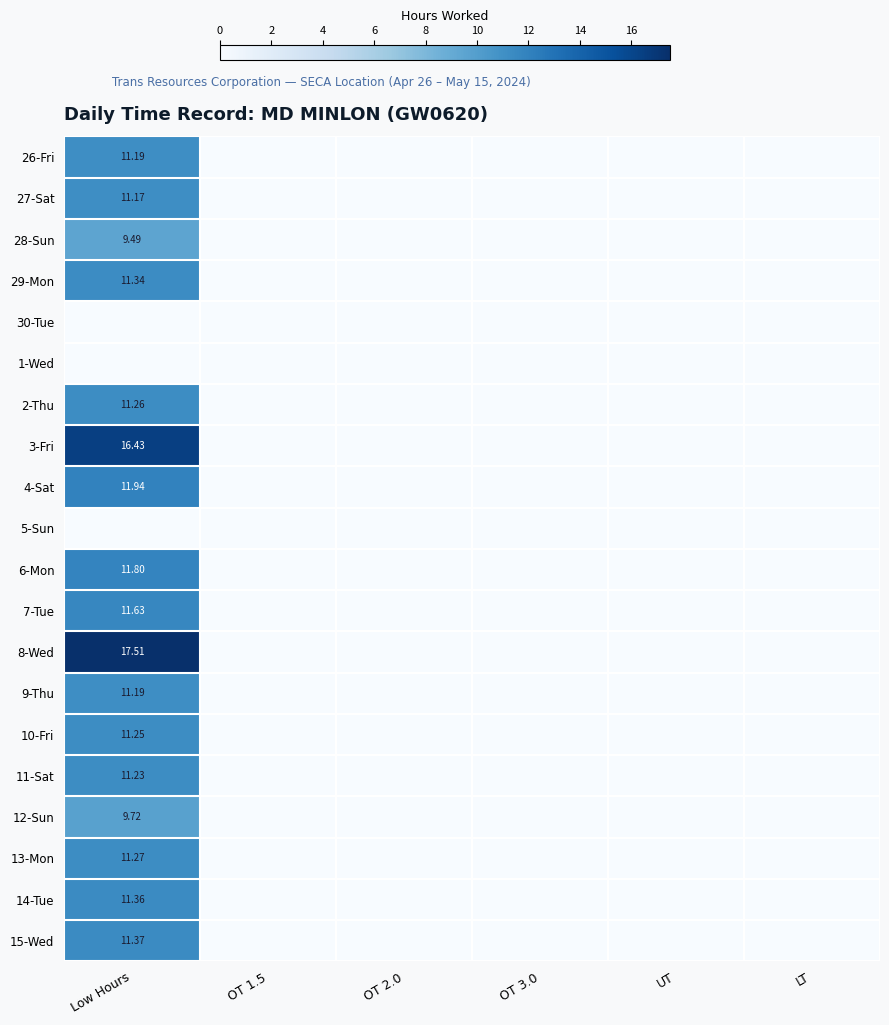

At how many categories does at least one series exceed 6?

1